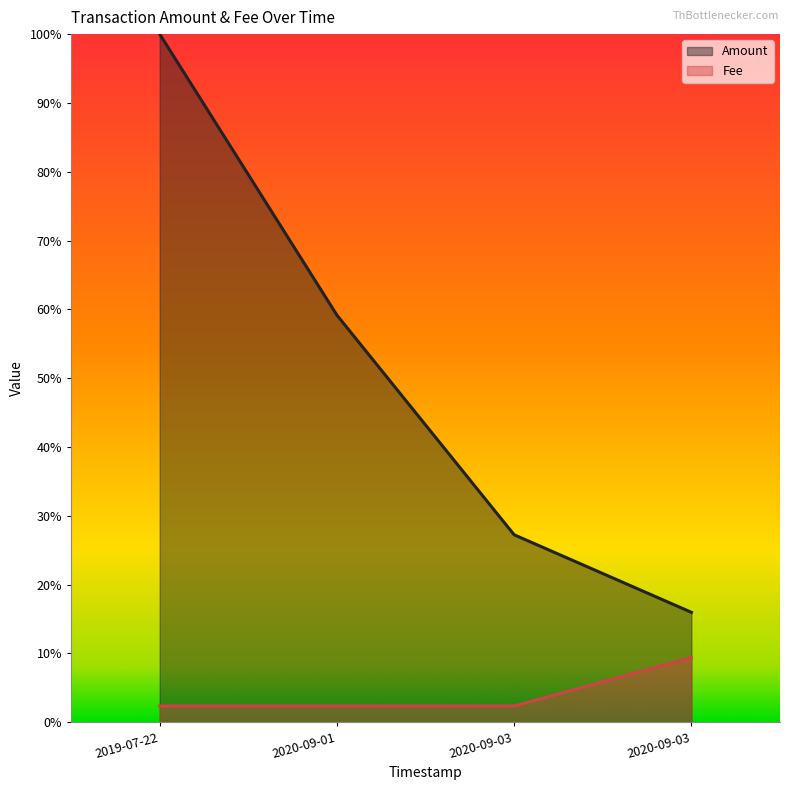

List the labels in order of Fee value, smallest first.

2019-07-22, 2020-09-01, 2020-09-03, 2020-09-03